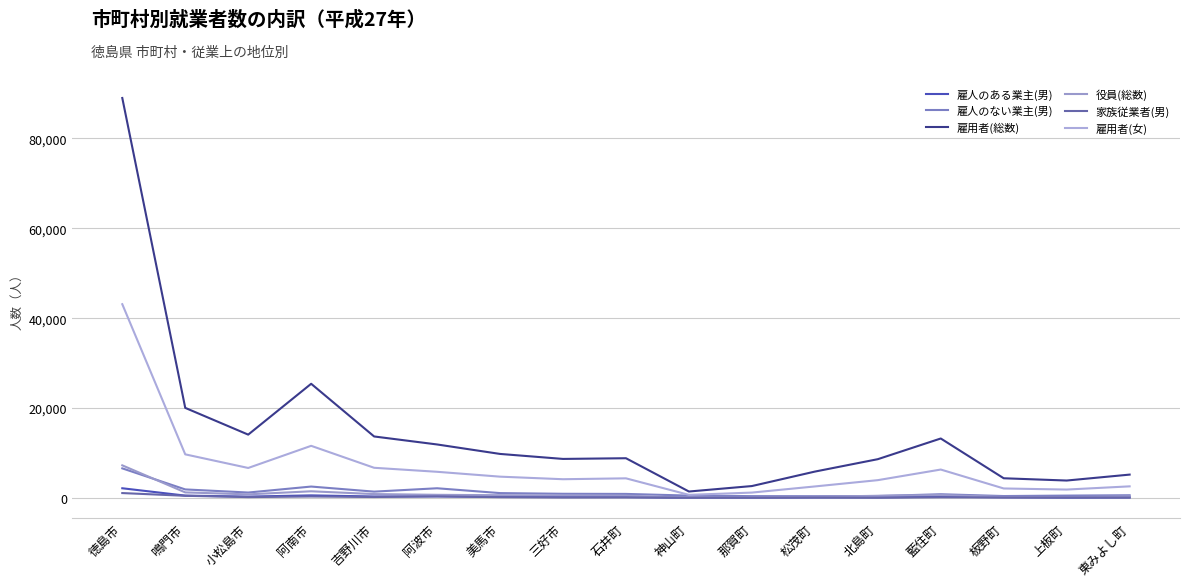

Reading left to right, list all the values displayed in this chart.

雇人のある業主(男): 2166	530	314	582	338	373	246	225	204	52	75	119	154	291	162	84	124
雇人のない業主(男): 6593	1908	1216	2546	1416	2165	1091	938	909	535	415	400	436	837	434	535	613
雇用者(総数): 88996	20050	14099	25413	13690	11911	9804	8693	8848	1442	2657	5874	8635	13239	4390	3885	5205
役員(総数): 7264	1246	812	1493	872	707	621	555	516	93	137	264	493	669	245	211	357
家族従業者(男): 1097	490	199	336	220	355	184	107	132	61	67	112	56	155	104	107	90
雇用者(女): 43119	9711	6681	11607	6722	5830	4748	4177	4374	697	1205	2570	3970	6331	2121	1877	2591